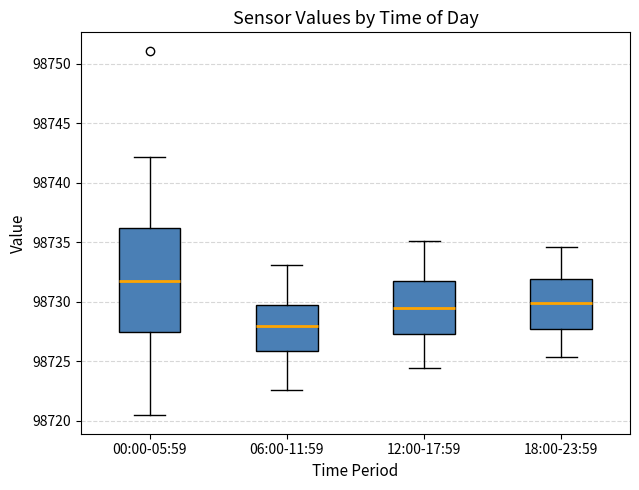

Reading left to right, transcribe this box plot: for each box, give where its median line is, the range the box spans, and where its two whiskers end, as read against the y-axis. The values are not printed on the chart, so give them approximately, as read against the axis.

00:00-05:59: median 98732.0, box 98727.5 to 98736.0, whiskers 98720.5 to 98742.0
06:00-11:59: median 98728.0, box 98726.0 to 98730.0, whiskers 98722.5 to 98733.0
12:00-17:59: median 98729.5, box 98727.5 to 98731.5, whiskers 98724.5 to 98735.0
18:00-23:59: median 98730.0, box 98728.0 to 98732.0, whiskers 98725.5 to 98734.5